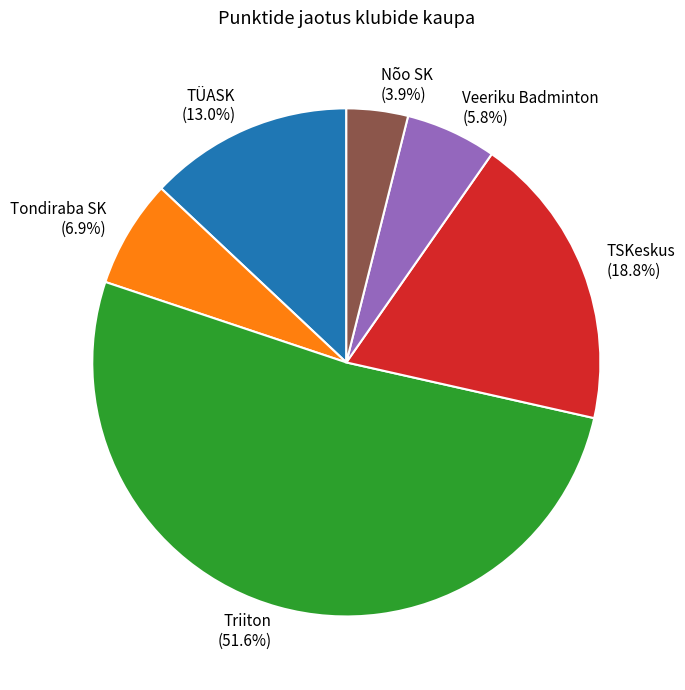

Is there a majority slice in this chart?

Yes